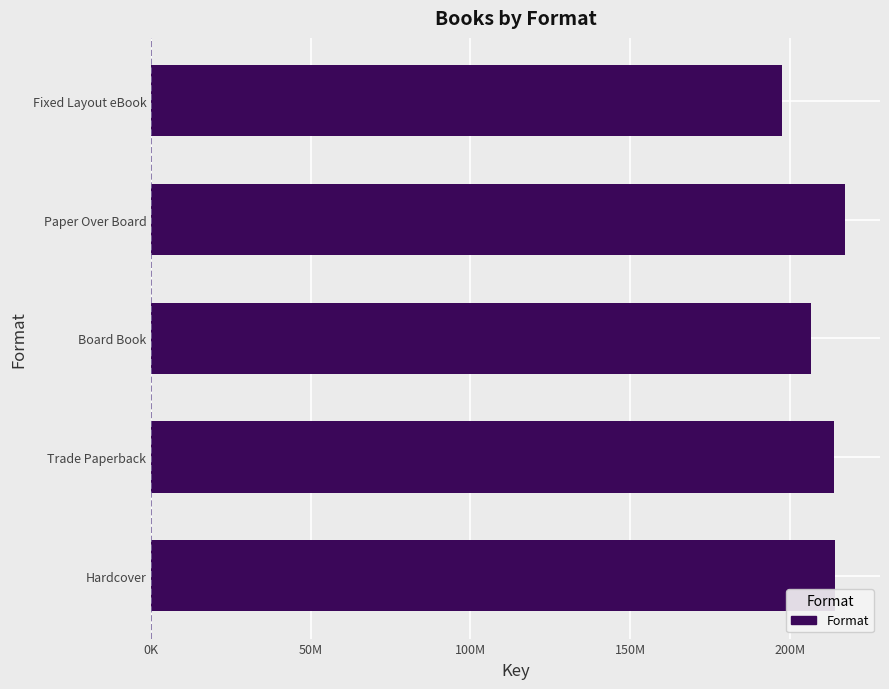

What is the maximum value shown in the chart?

217395793